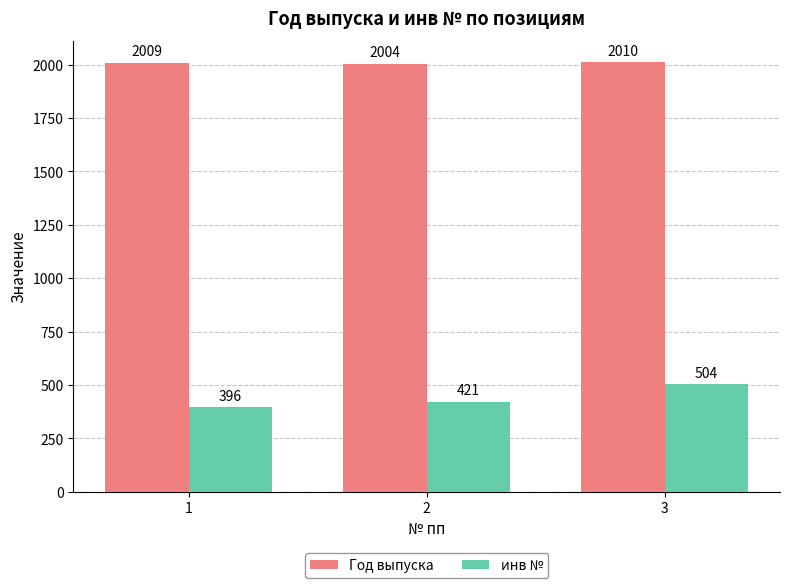

At how many categories does at least one series exceed 1207?

3